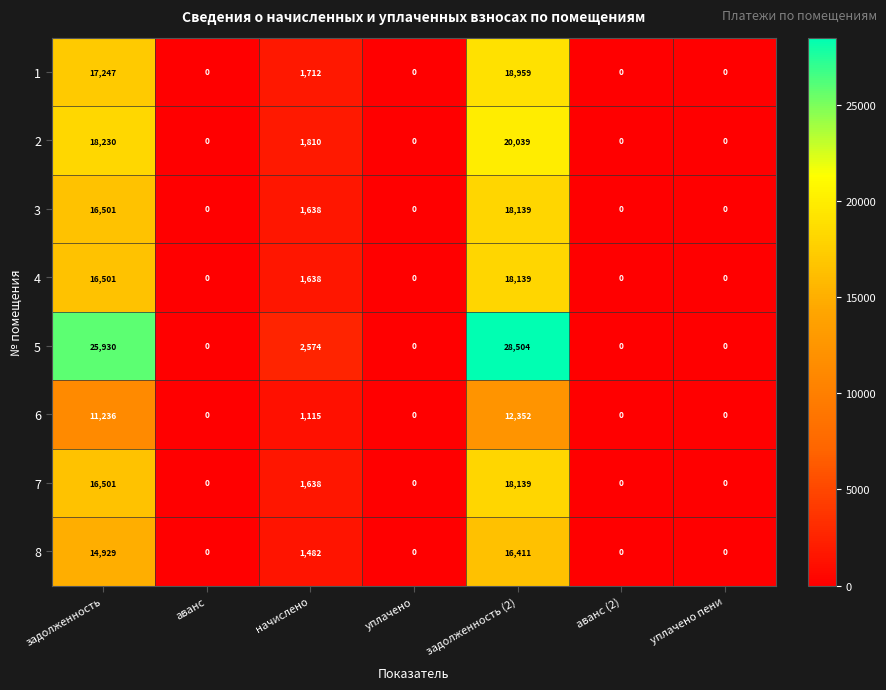

Is it true that 4 equals 16501 at задолженность?

True